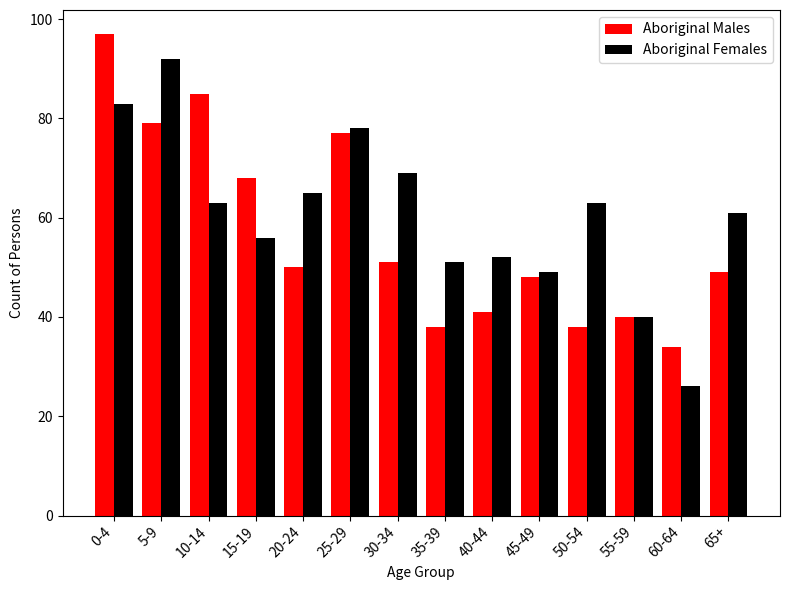

Reading left to right, transcribe all the data shown in this chart.

Aboriginal Males: 0-4=97	5-9=79	10-14=85	15-19=68	20-24=50	25-29=77	30-34=51	35-39=38	40-44=41	45-49=48	50-54=38	55-59=40	60-64=34	65+=49
Aboriginal Females: 0-4=83	5-9=92	10-14=63	15-19=56	20-24=65	25-29=78	30-34=69	35-39=51	40-44=52	45-49=49	50-54=63	55-59=40	60-64=26	65+=61